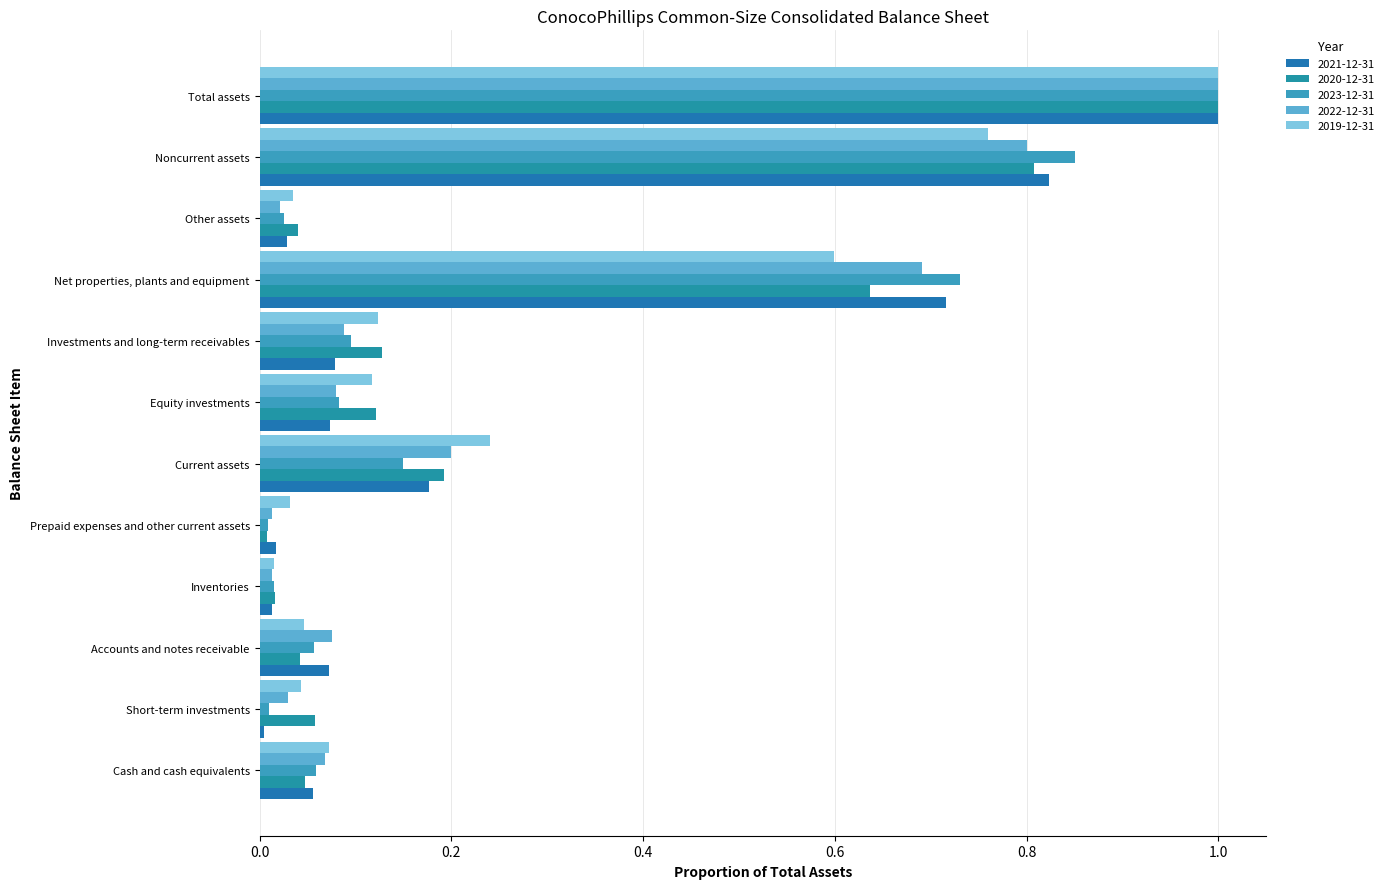

How many distinct data groups are displayed?

5